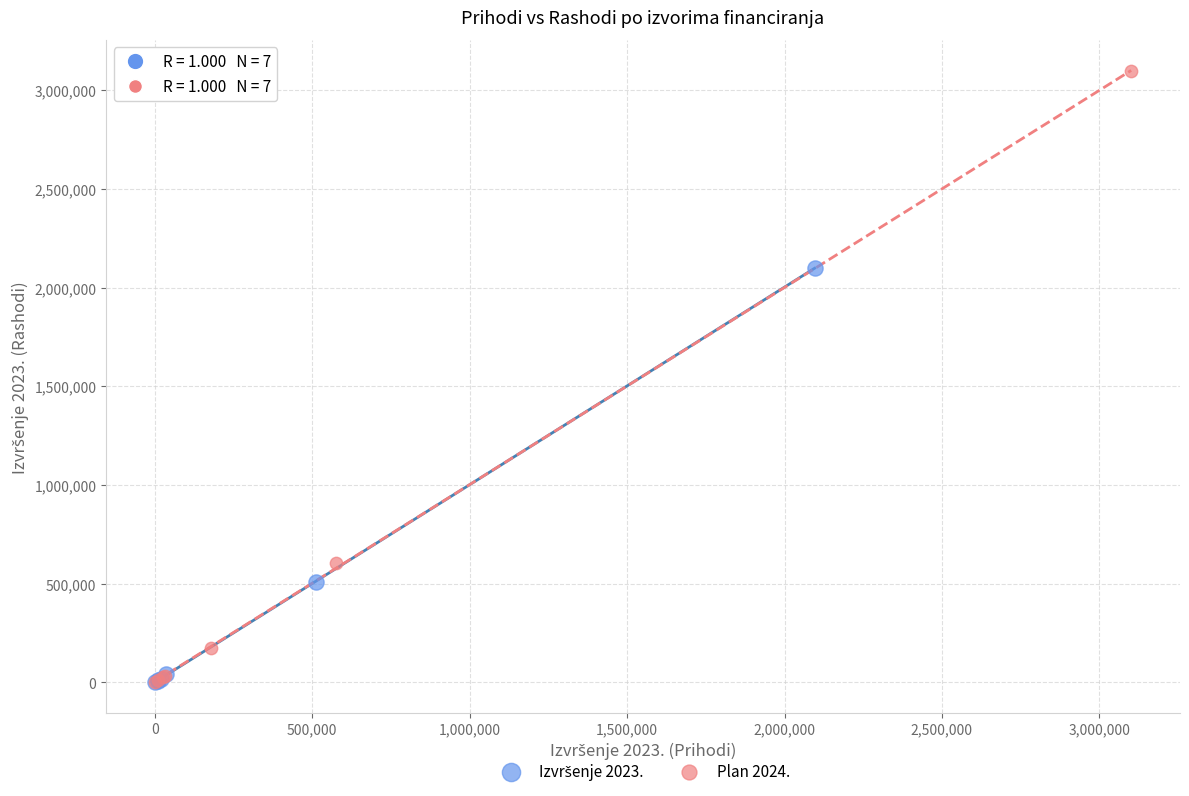

Which series has the widest spread of Y values?

Plan 2024.